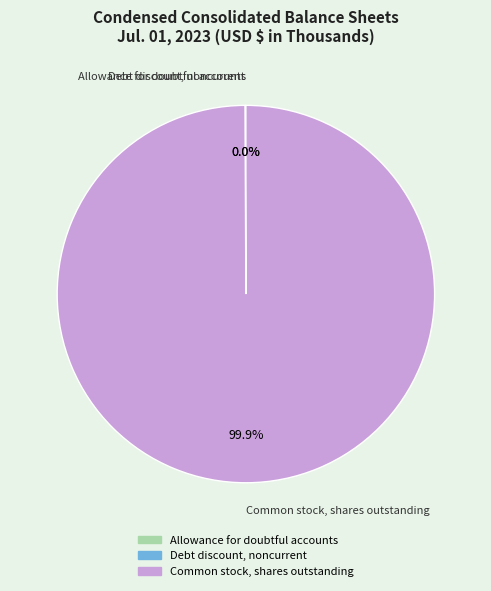

Is there any slice that represents more than half of the pie?

Yes